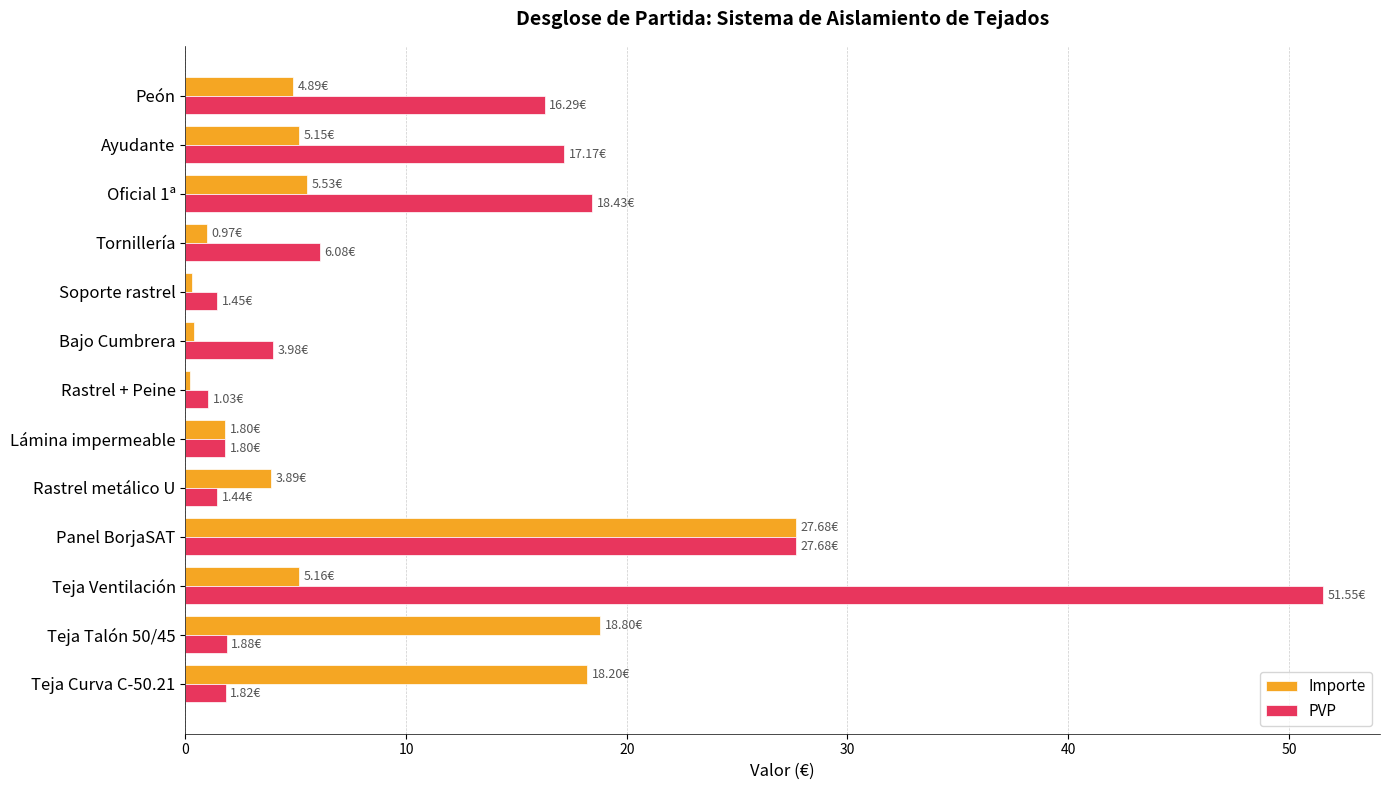

Is the value of PVP at Teja Curva C-50.21 greater than the value of Importe at Teja Ventilación?

No